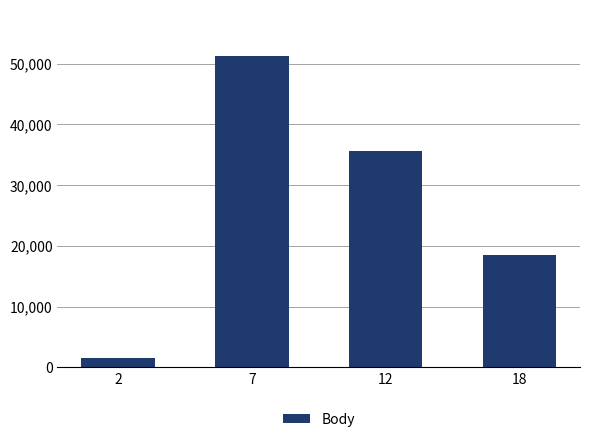

List the labels in order of value, smallest first.

2, 18, 12, 7